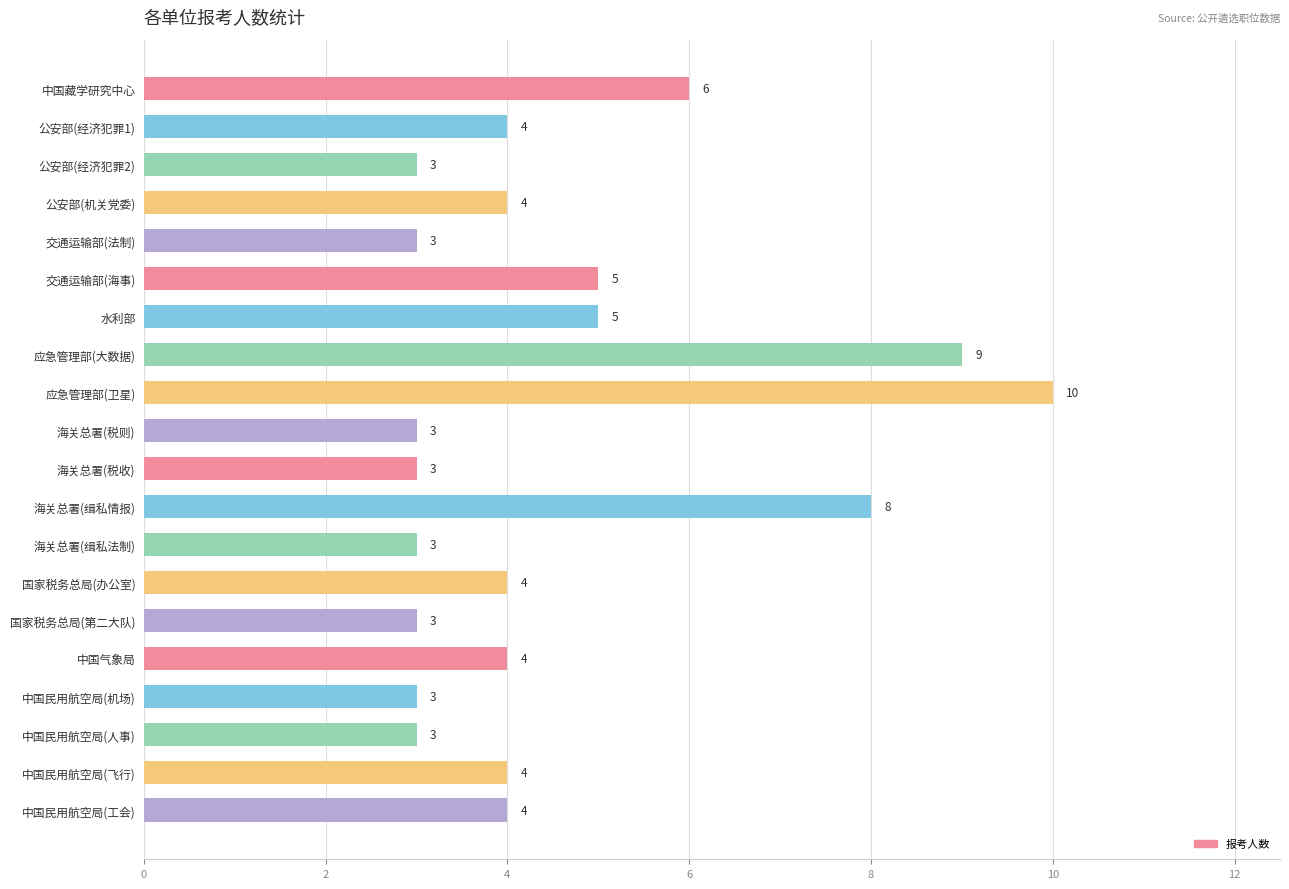

How many bars are there in total?

20